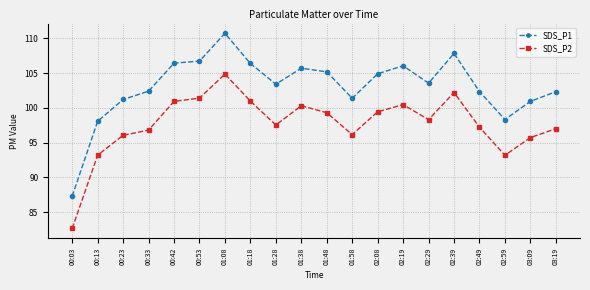

At 03:19, list the series in order from smallest to largest.

SDS_P2, SDS_P1